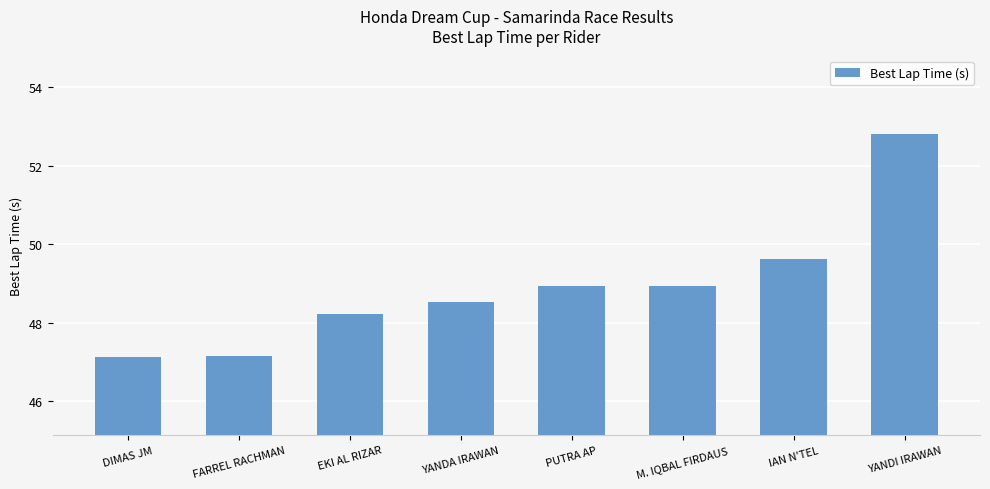

Approximately how many times larger is the value at DIMAS JM compared to EKI AL RIZAR?

1.0